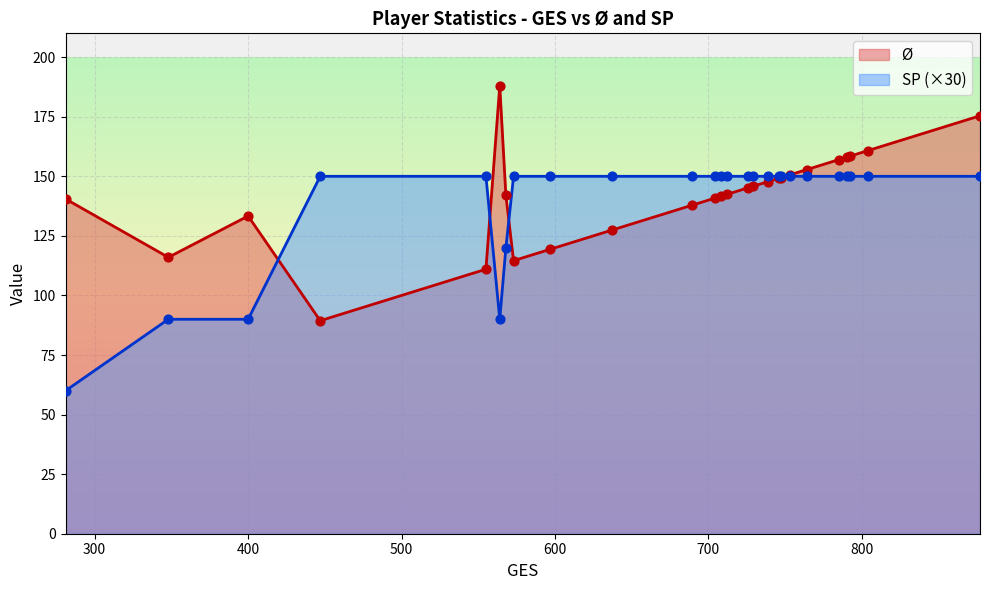

Which series reaches the minimum Y coordinate?

SP